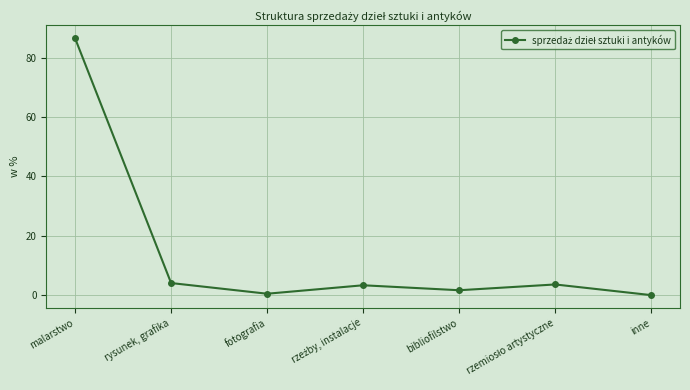

What is the label of the 7th point from the right?

malarstwo